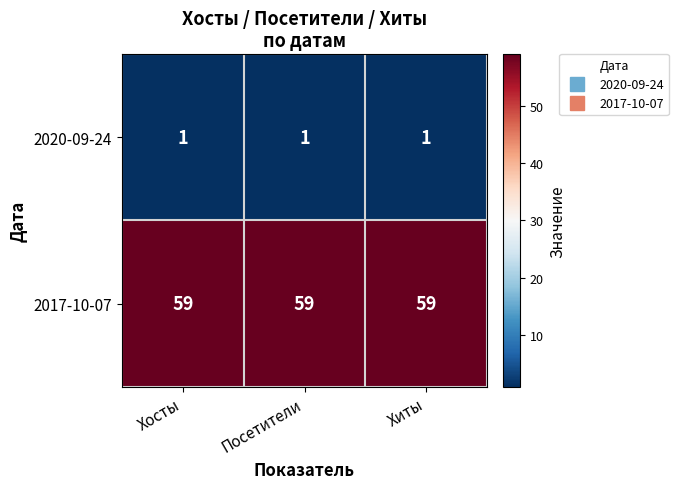

Is the value of 2017-10-07 at Хосты greater than the value of 2020-09-24 at Посетители?

Yes